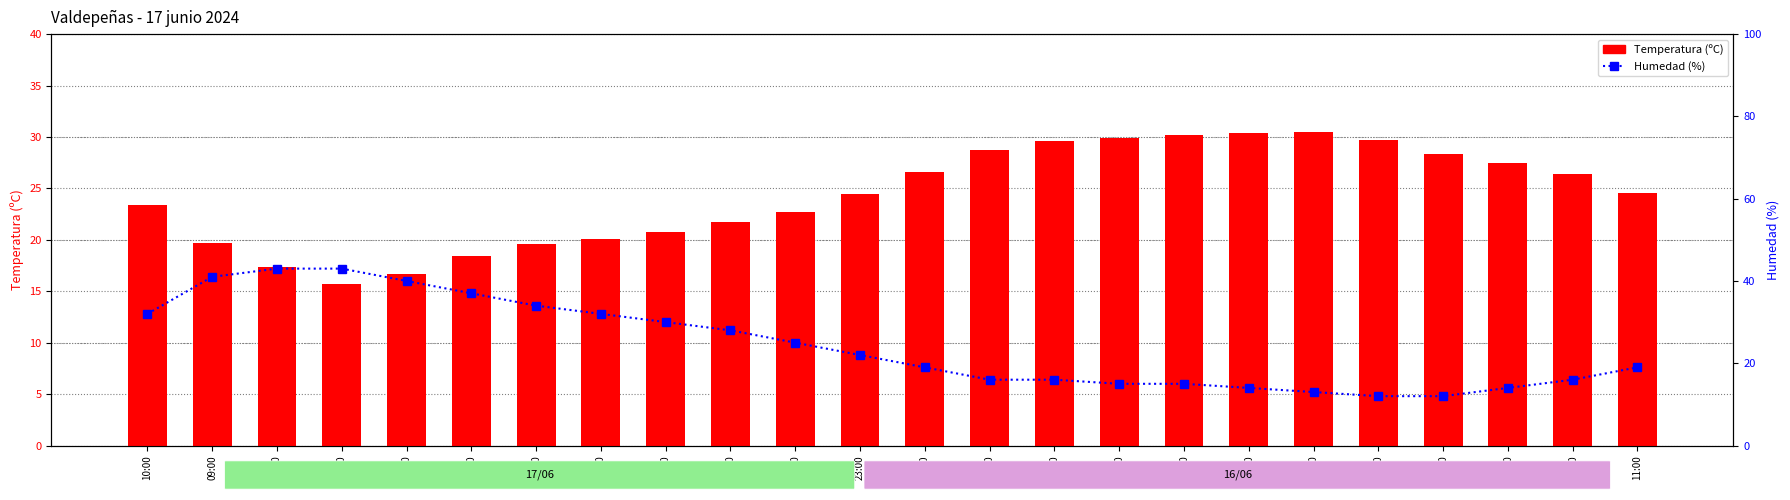

The Temperatura (ºC) series shows 29.9 at 19:00. True or false?

True